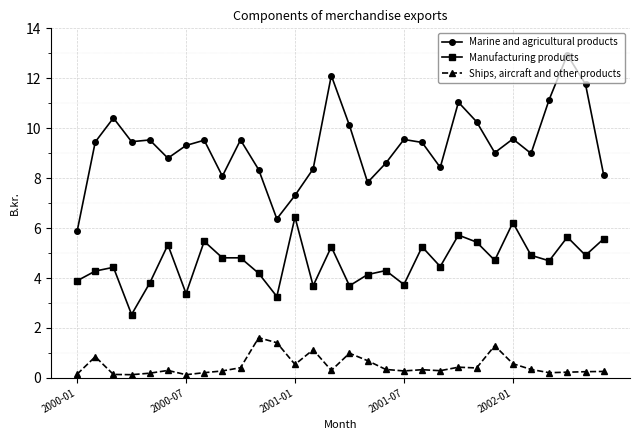

How many lines are shown in the chart?

3